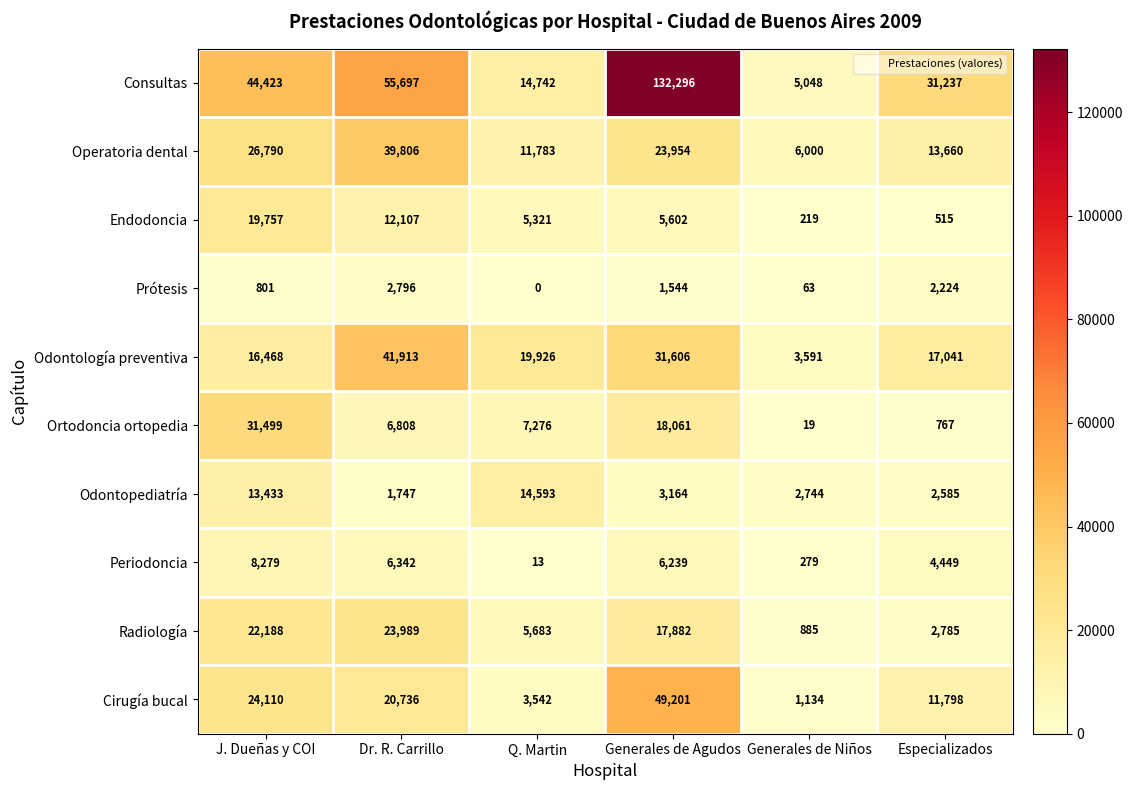

List the series in order of their peak value, highest first.

Consultas, Cirugía bucal, Odontología preventiva, Operatoria dental, Ortodoncia ortopedia, Radiología, Endodoncia, Odontopediatría, Periodoncia, Prótesis